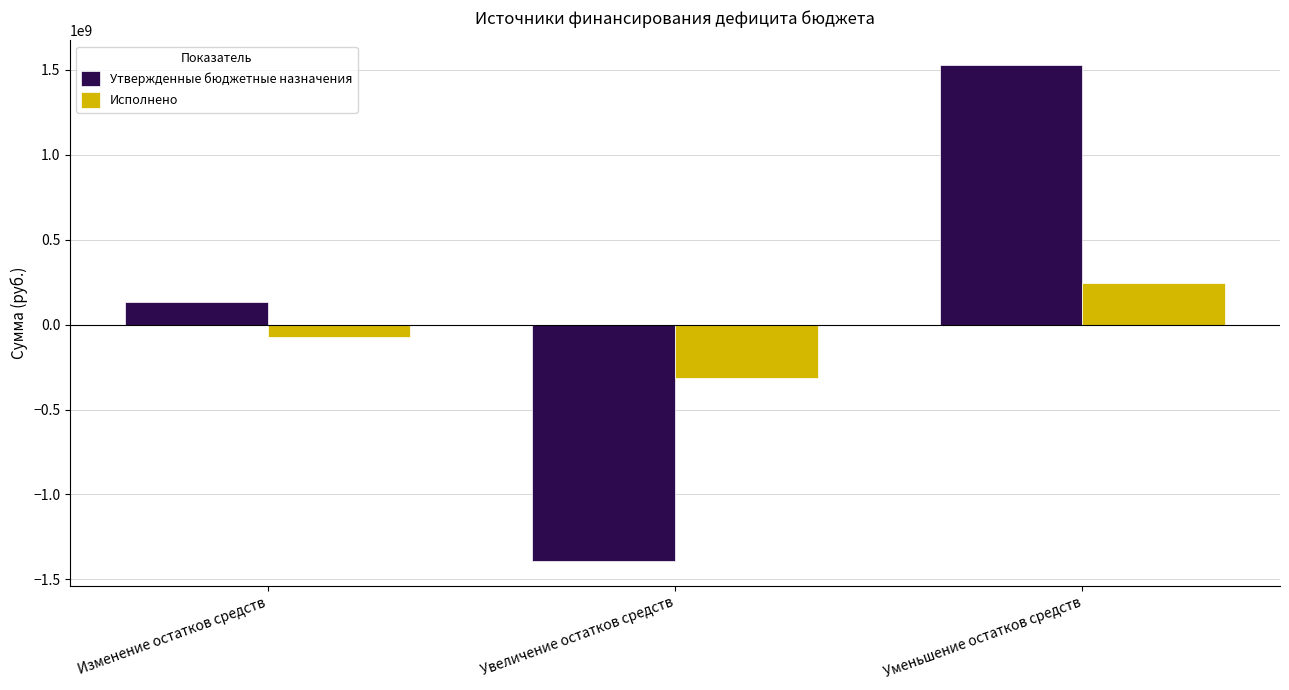

Between Изменение остатков средств and Уменьшение остатков средств, which series saw the biggest shift?

Утвержденные бюджетные назначения